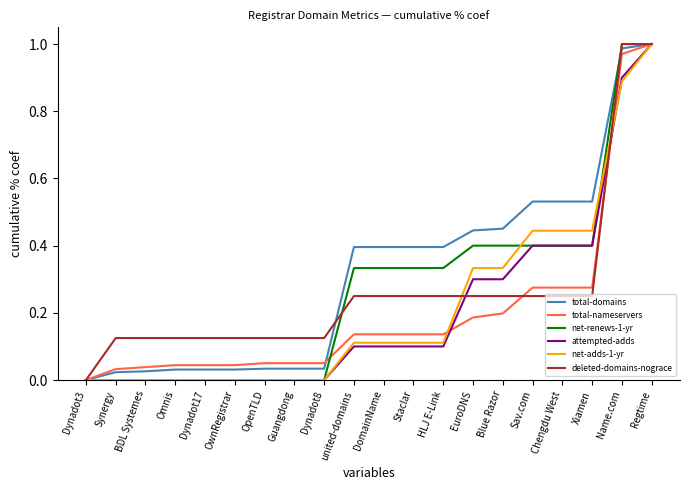

How many lines are shown in the chart?

6